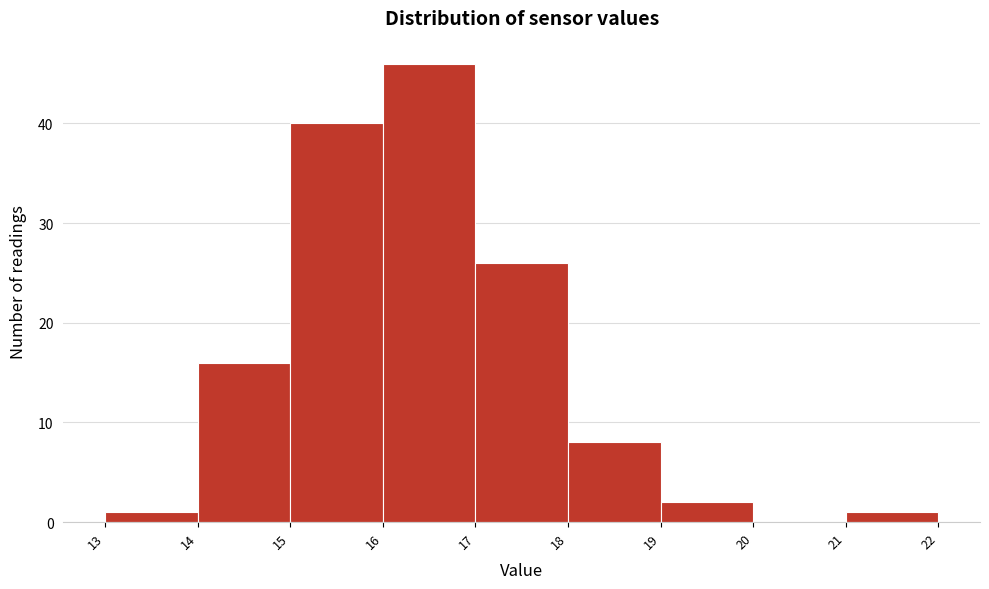

Over which range of the x-axis is the bar tallest?

16 to 17